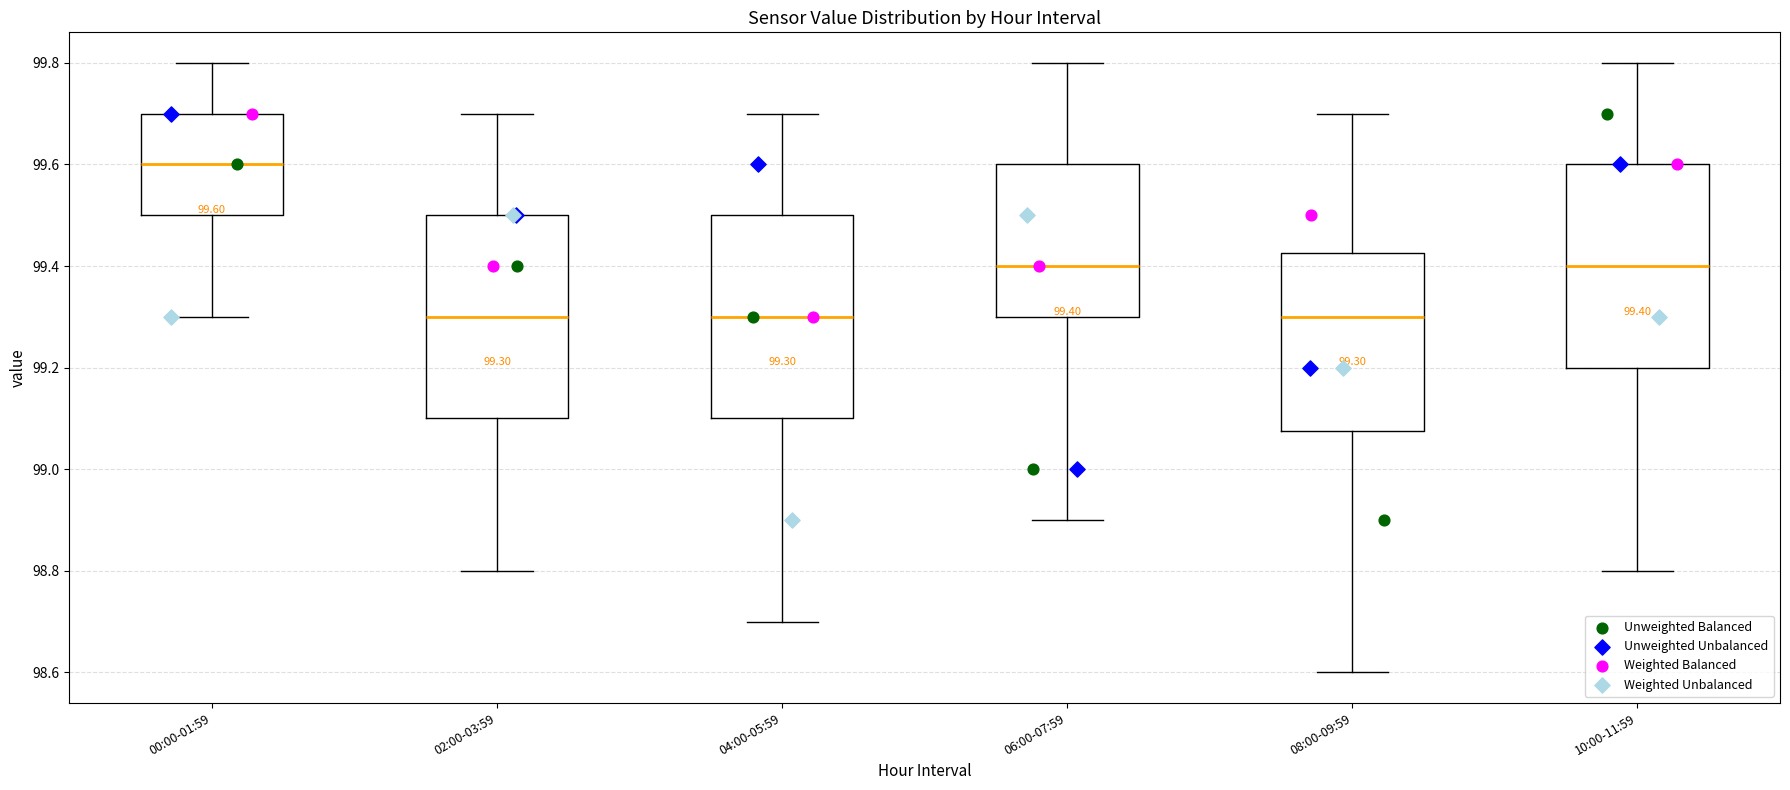

Which box's median line is the highest?

00:00-01:59